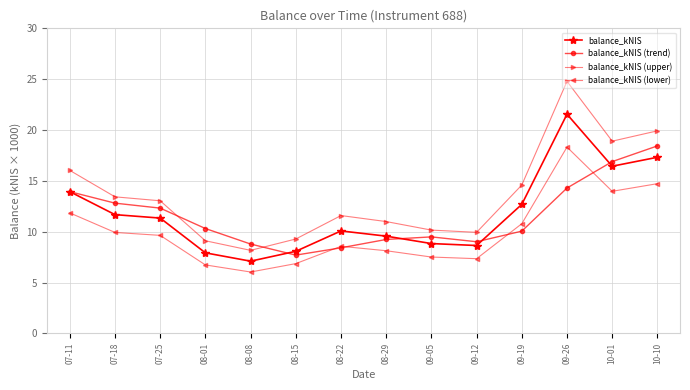

Rank the series at 09-26 from highest to lowest value.

balance_kNIS (upper), balance_kNIS, balance_kNIS (lower), balance_kNIS (trend)